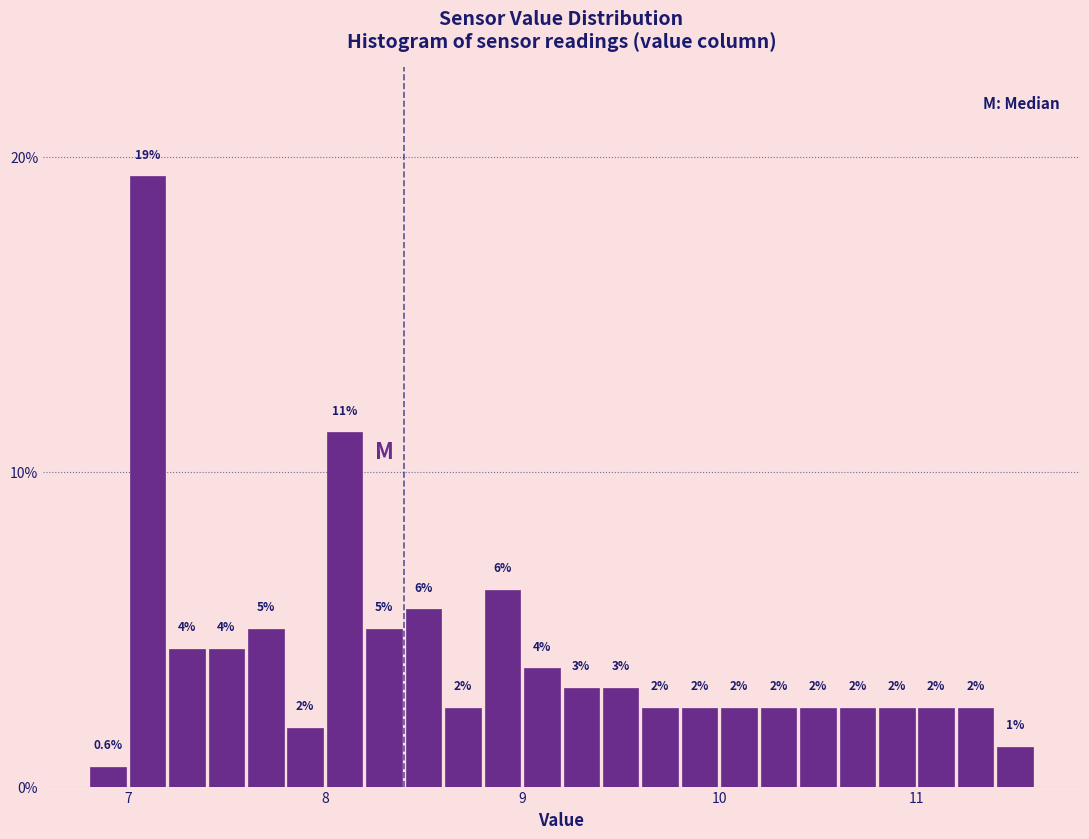

Read against the x-axis, roughly where is the centre of the tallest bar?

7.1